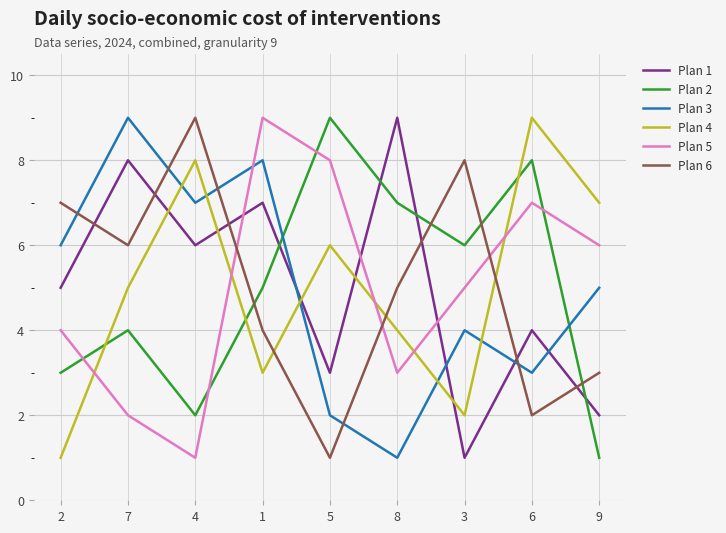

Which category has the lowest value in the Plan 1 series?

3